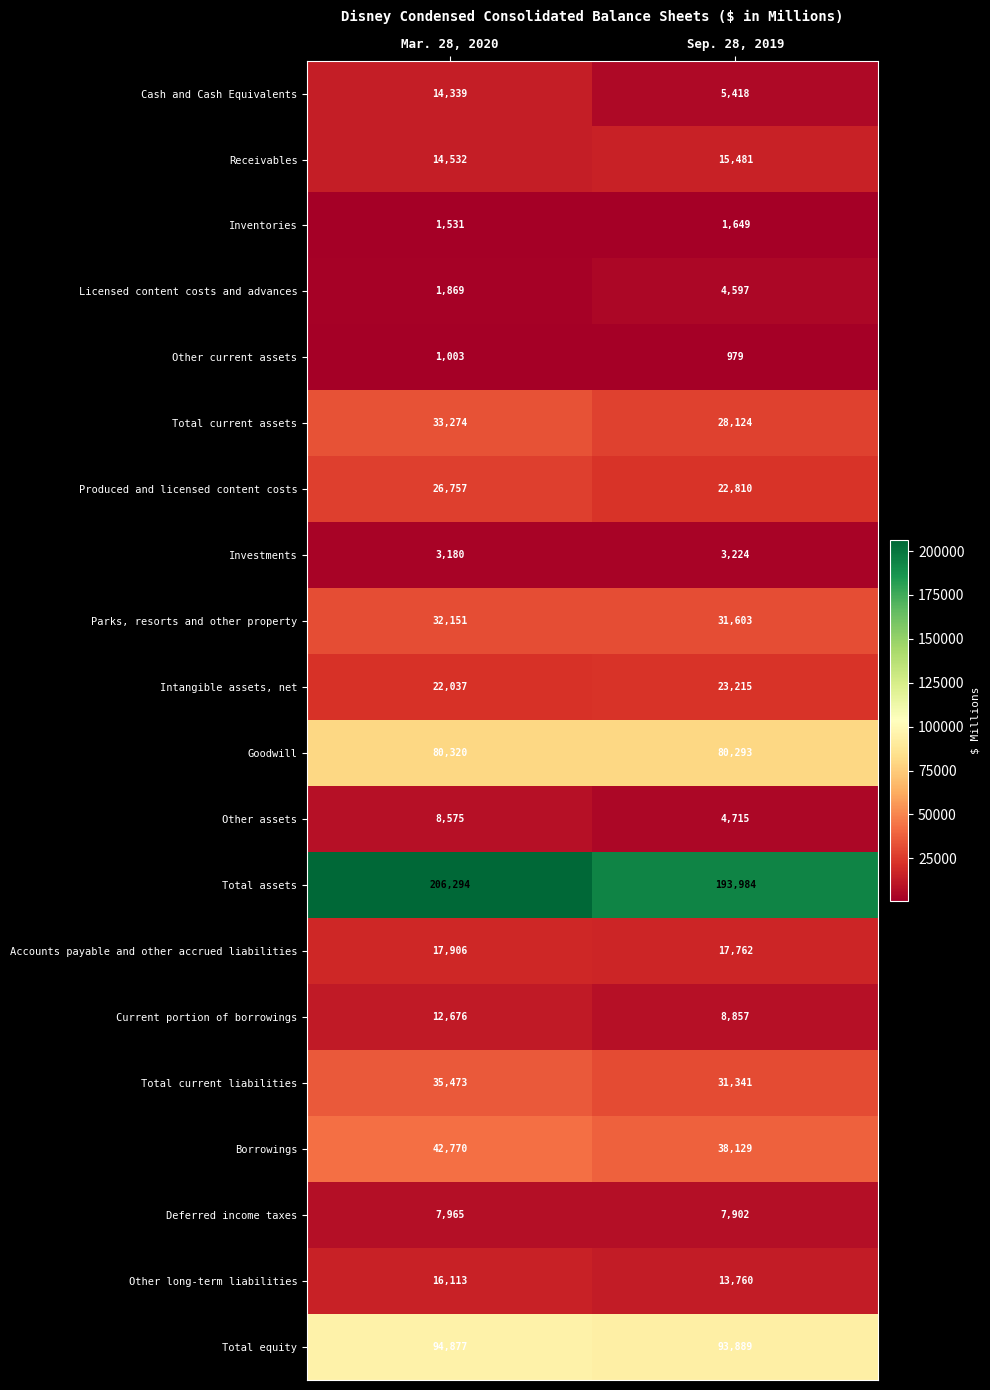

Between Mar. 28, 2020 and Sep. 28, 2019, which series saw the biggest shift?

Total assets